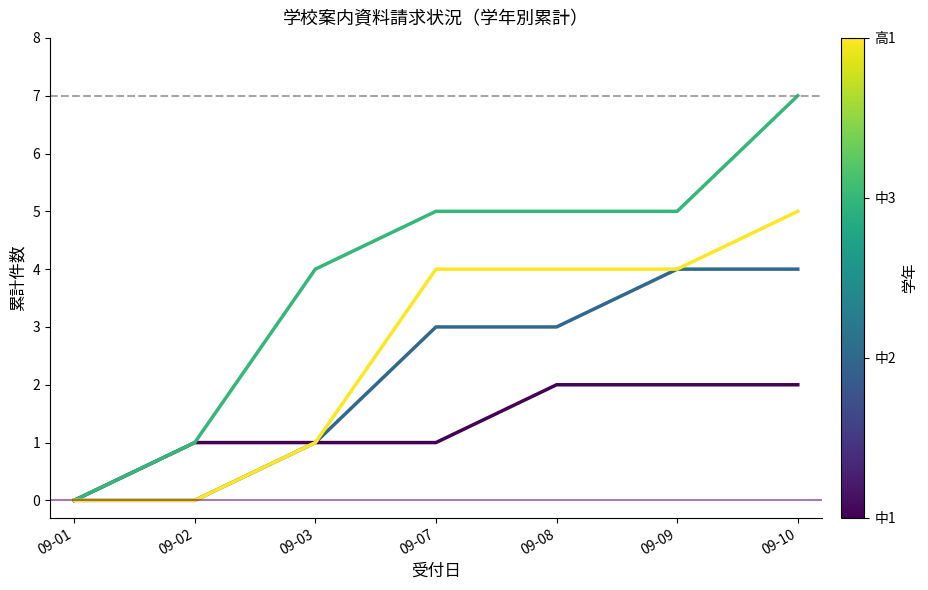

What is the total value across all series at 09-07?

13